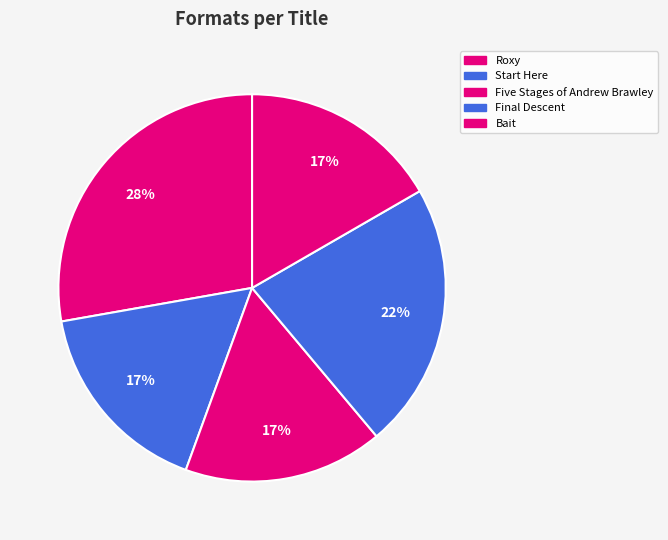

Do Final Descent and Bait together represent more than half of the pie?

No